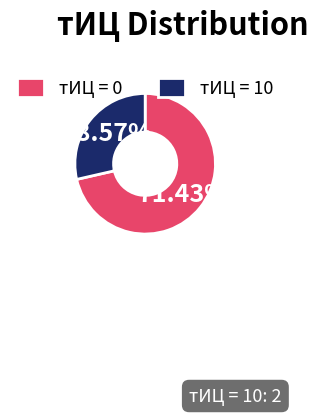

What is the largest slice in the pie chart?

тИЦ = 0